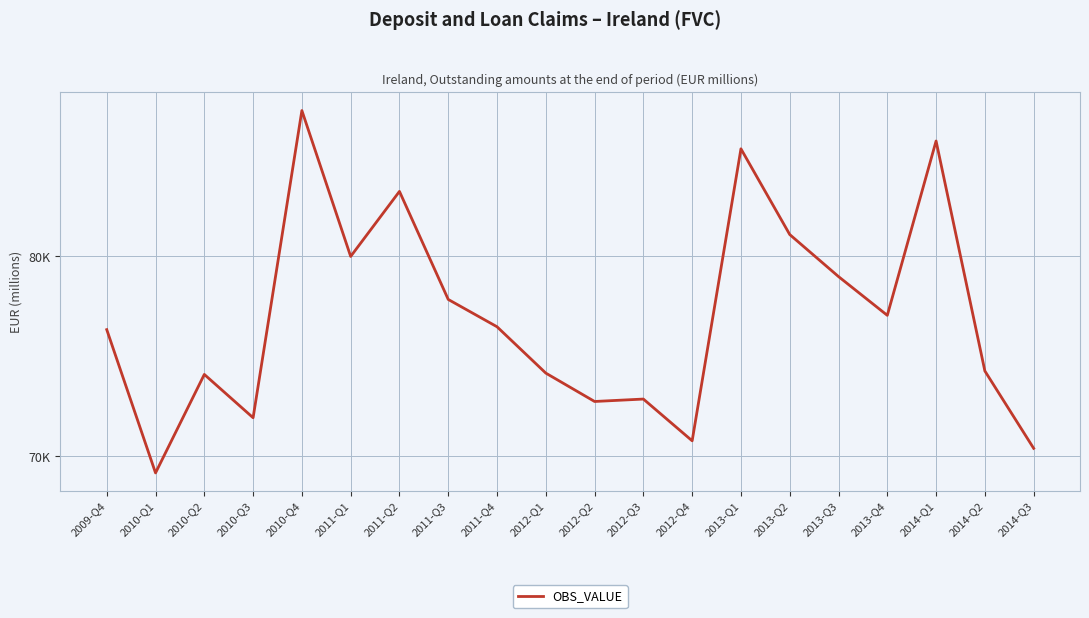

Is this an area chart (filled region under the line)?

No